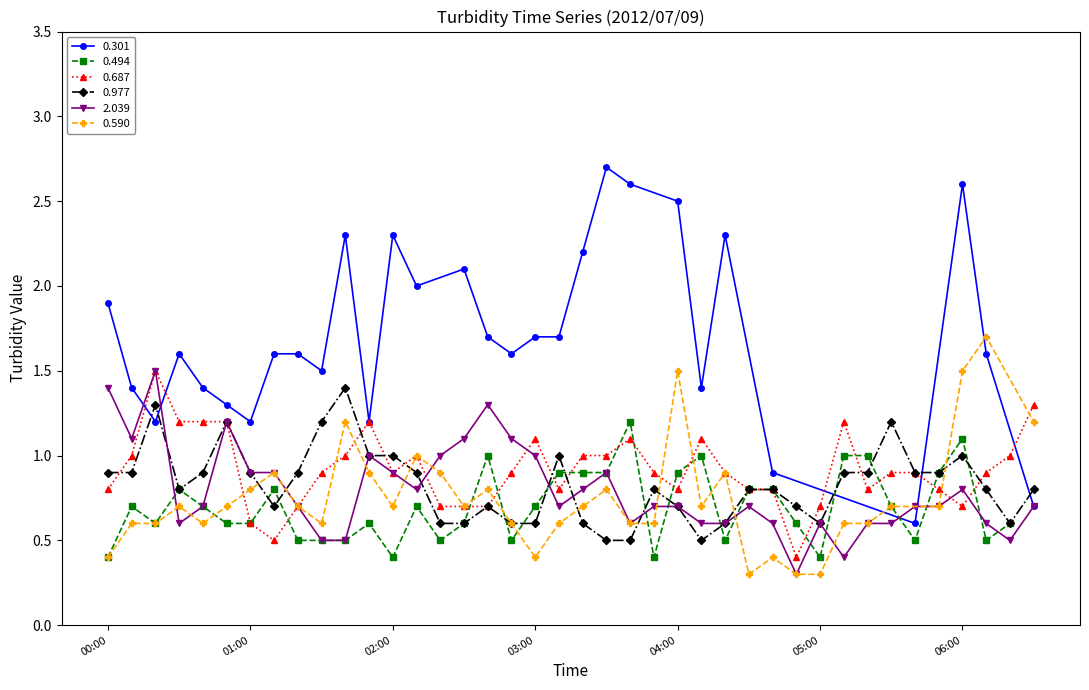

Where is 0.687 nearest to the value 0?

2012/07/09 04:50